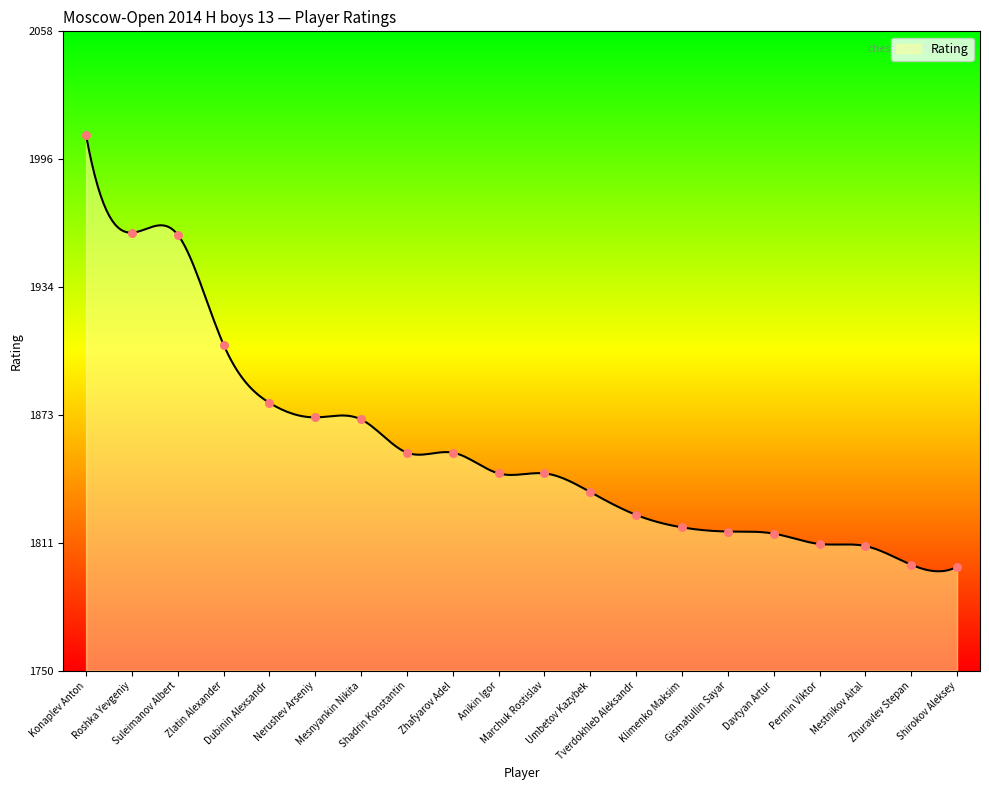

What is the change in value from Klimenko Maksim to Permin Viktor?

-8